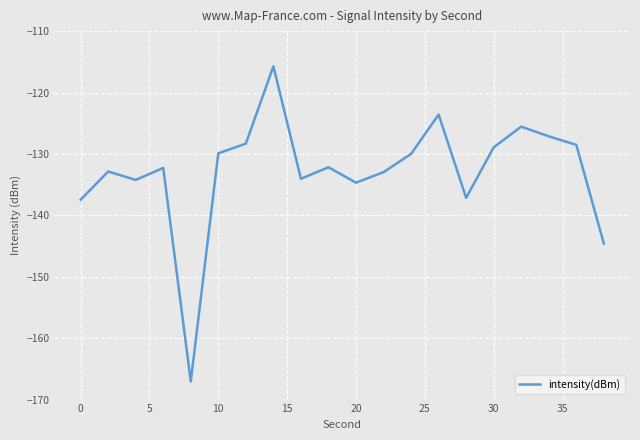

Does the chart display data point markers on the line(s)?

No